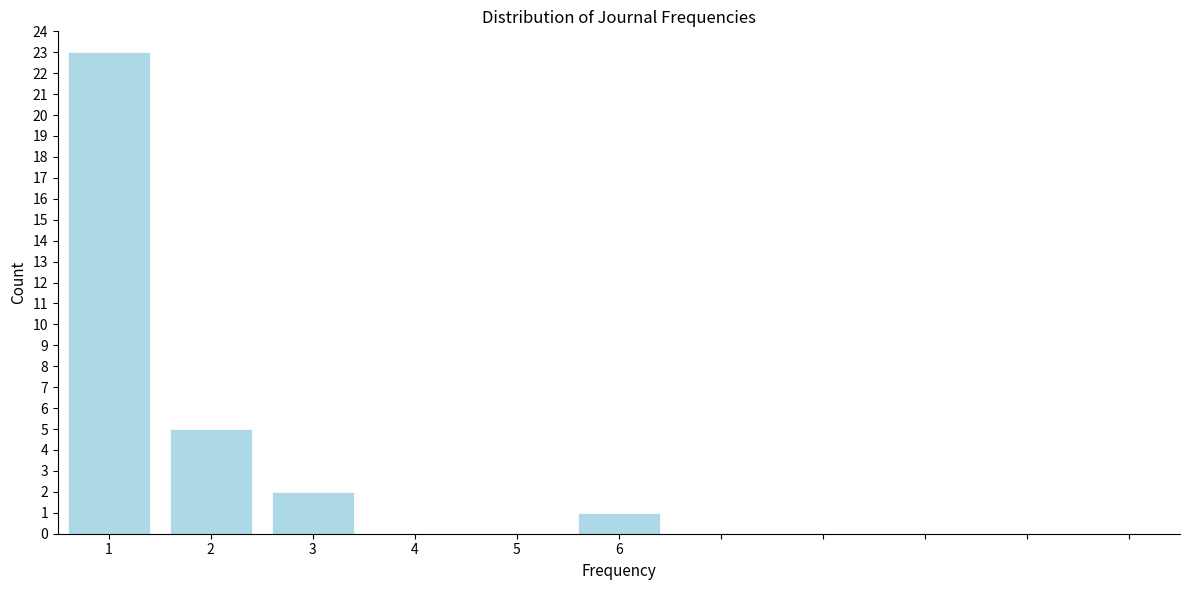

Reading left to right, extract all data points from this chart.

1=23	2=5	3=2	4=0	5=0	6=1